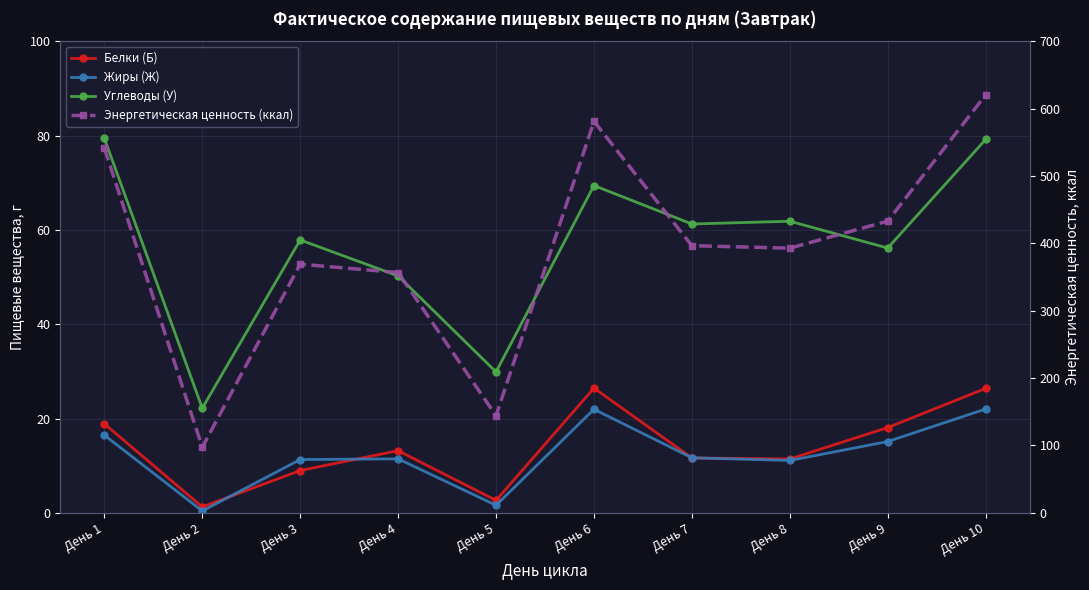

At which category is the sum across all series the highest?

День 10